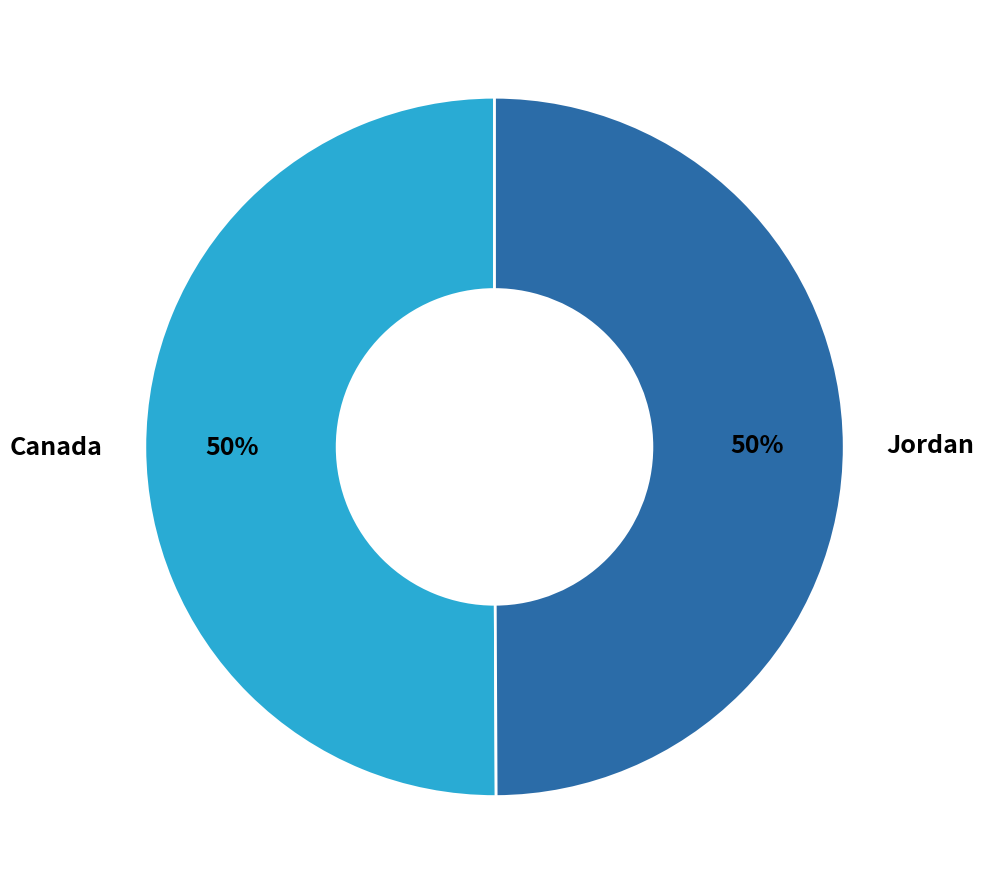

Count the number of slices in the pie.

2